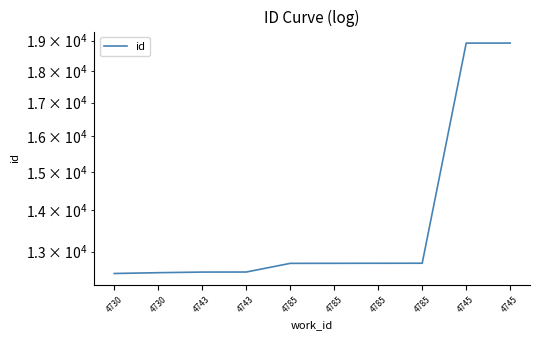

The value at 4785 is 12730. True or false?

True